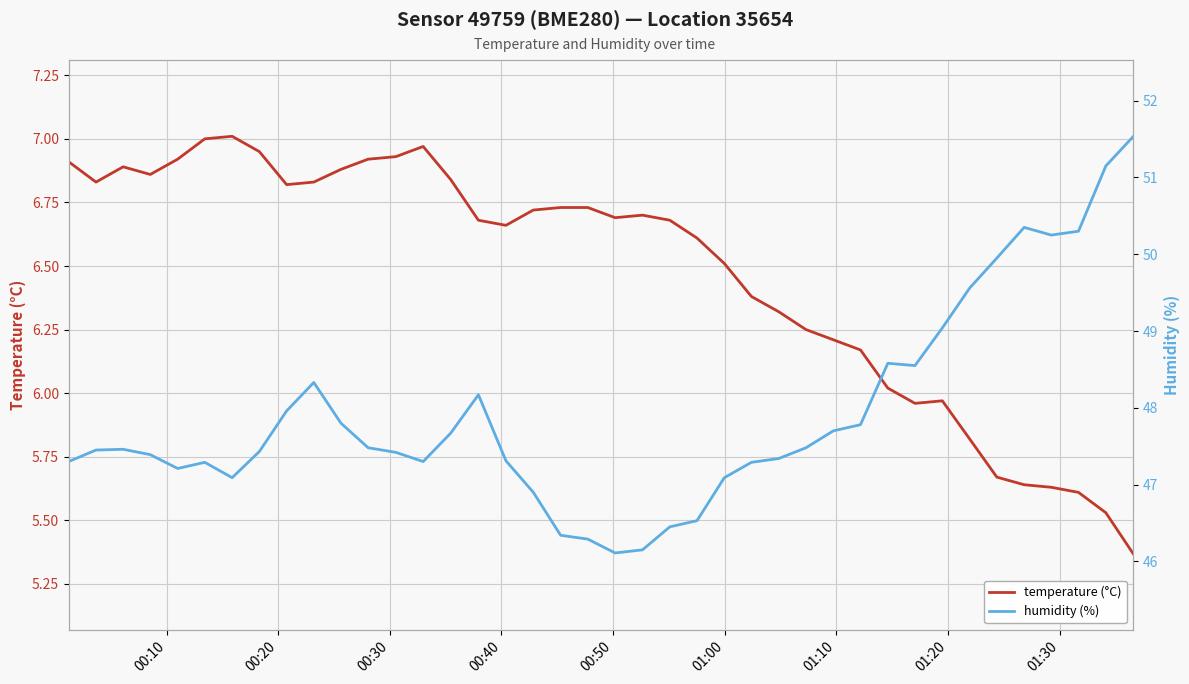

What is the maximum value for temperature (°C)?

7.0